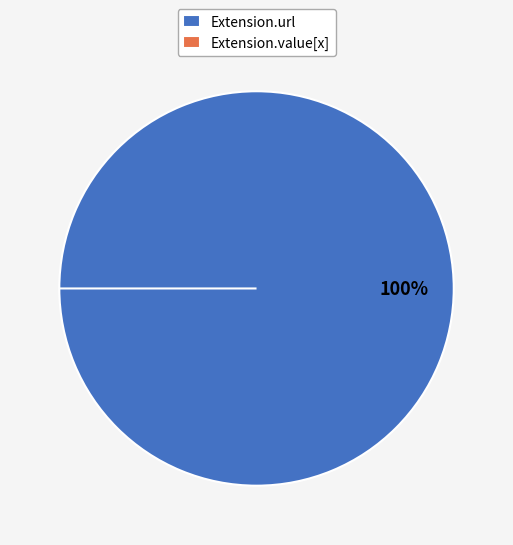

Which slice is the smallest?

Extension.value[x]